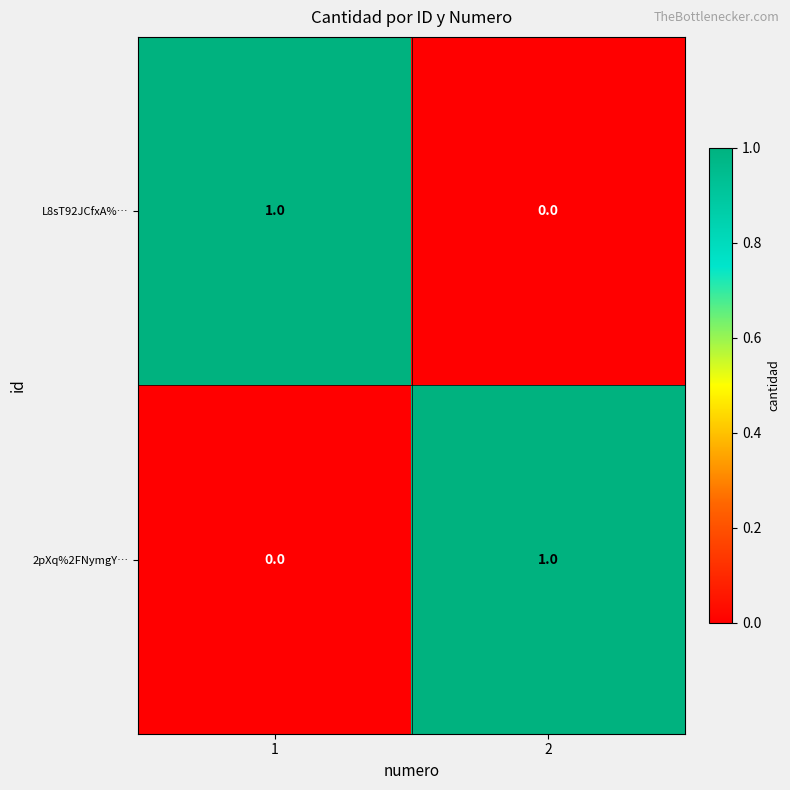

Reading left to right, list all the values displayed in this chart.

L8sT92JCfxA%…: 1	0
2pXq%2FNymgY…: 0	1